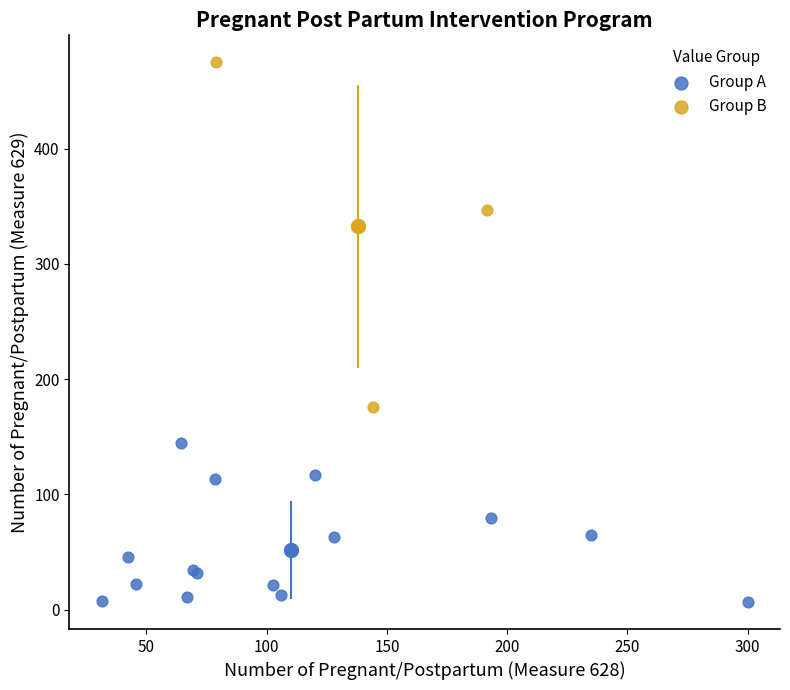

Which series reaches the minimum Y coordinate?

Group A